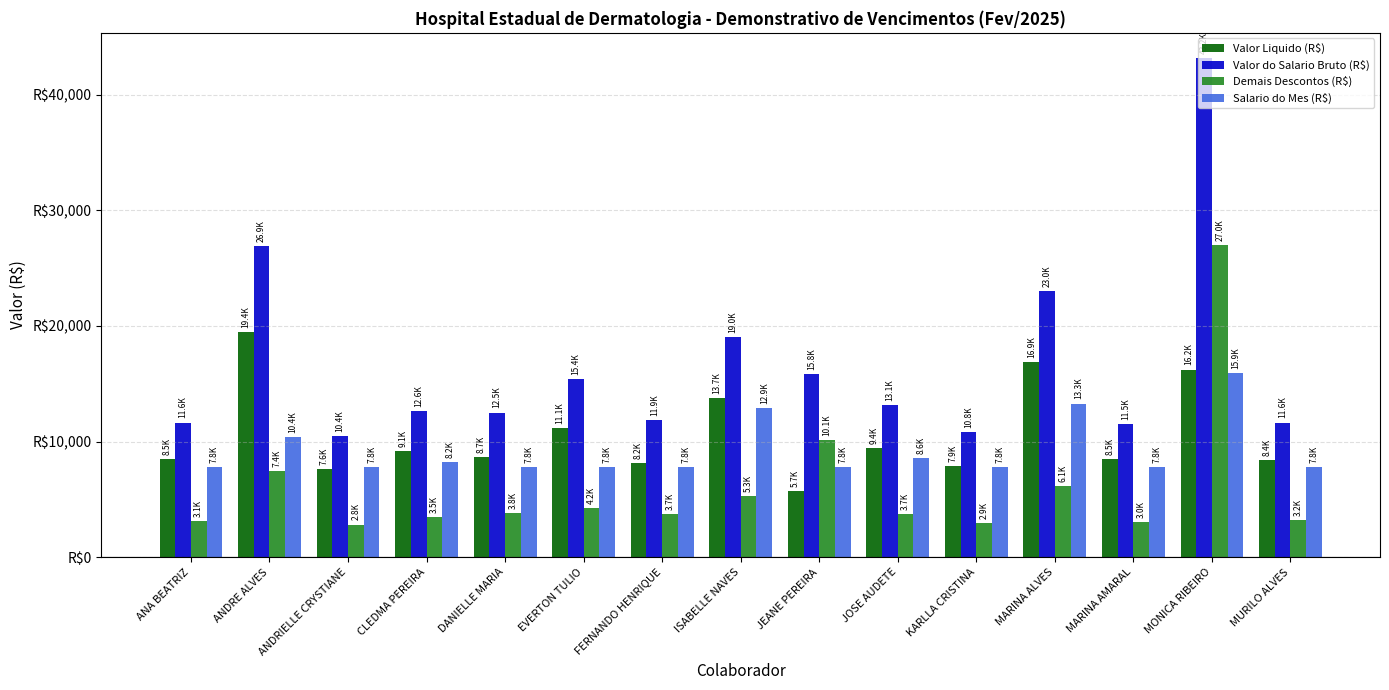

List the labels in order of Demais Descontos (R$) value, smallest first.

ANDRIELLE CRYSTIANE, KARLLA CRISTINA, MARINA AMARAL, ANA BEATRIZ, MURILO ALVES, CLEDMA PEREIRA, FERNANDO HENRIQUE, JOSE AUDETE, DANIELLE MARIA, EVERTON TULIO, ISABELLE NAVES, MARINA ALVES, ANDRE ALVES, JEANE PEREIRA, MONICA RIBEIRO